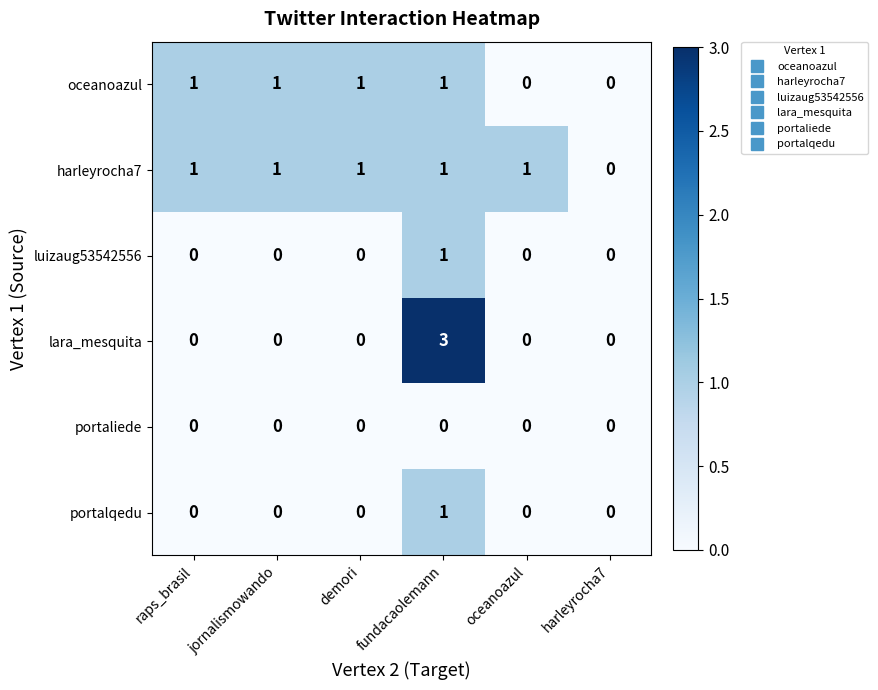

At which label does luizaug53542556 reach its peak?

fundacaolemann